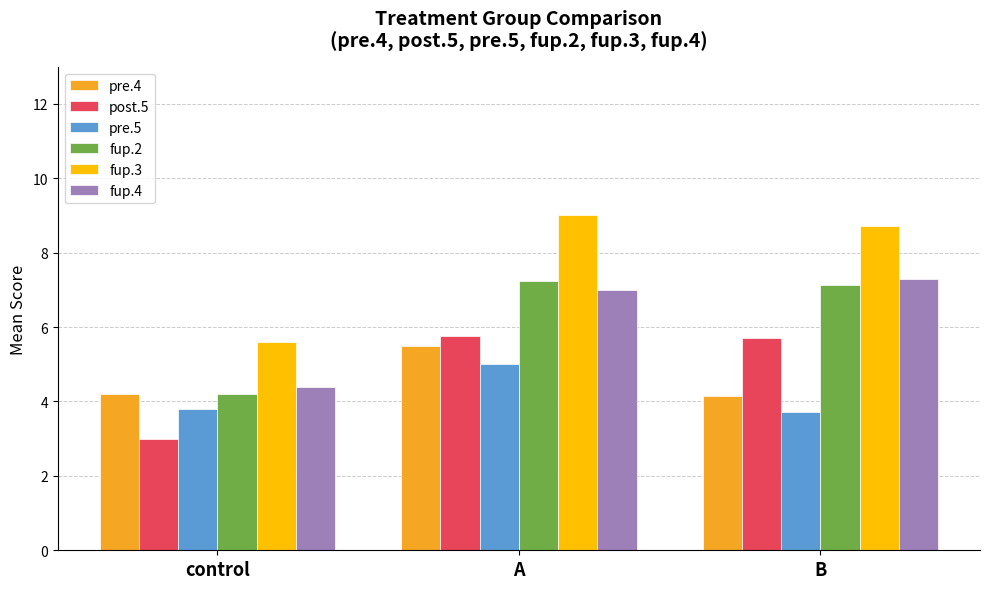

How many values in the fup.3 series exceed 8?

2